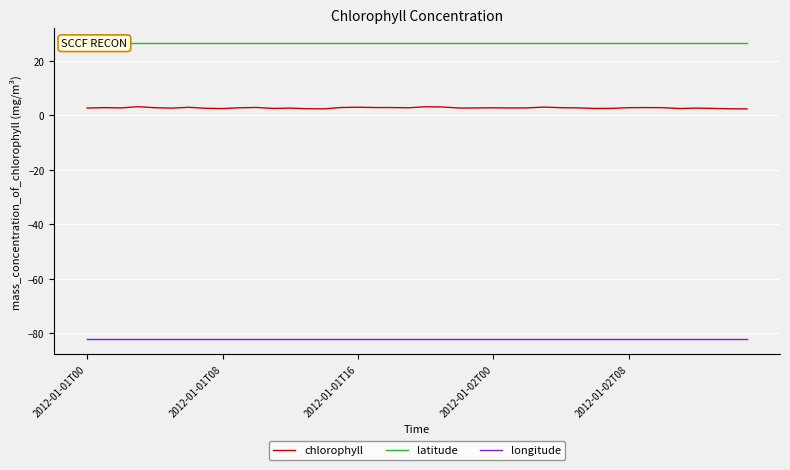

What is the sum of the longitude values at 29 and 6?

-164.3